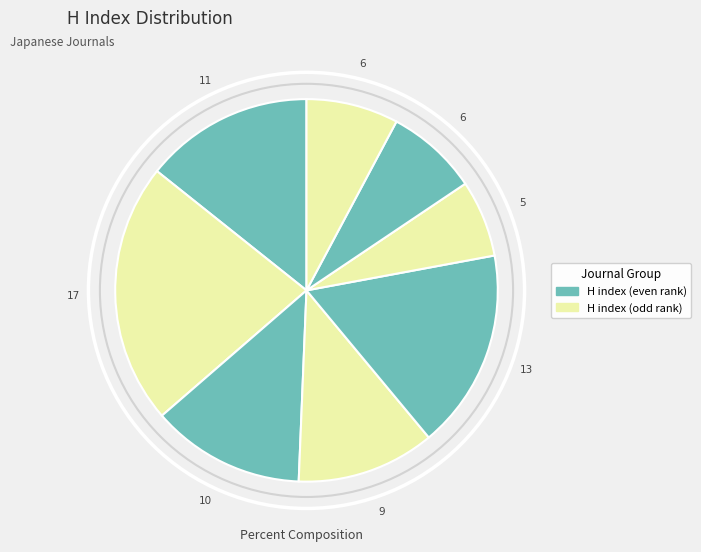

How many segments does this pie chart have?

8